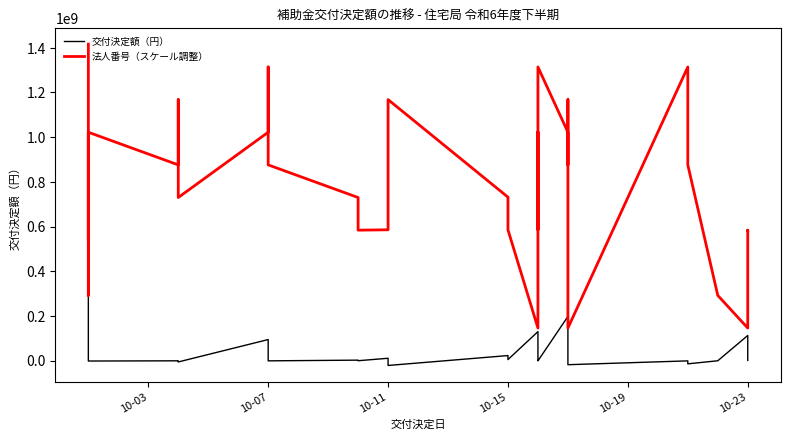

Which series has the widest spread of values?

交付決定額（円）